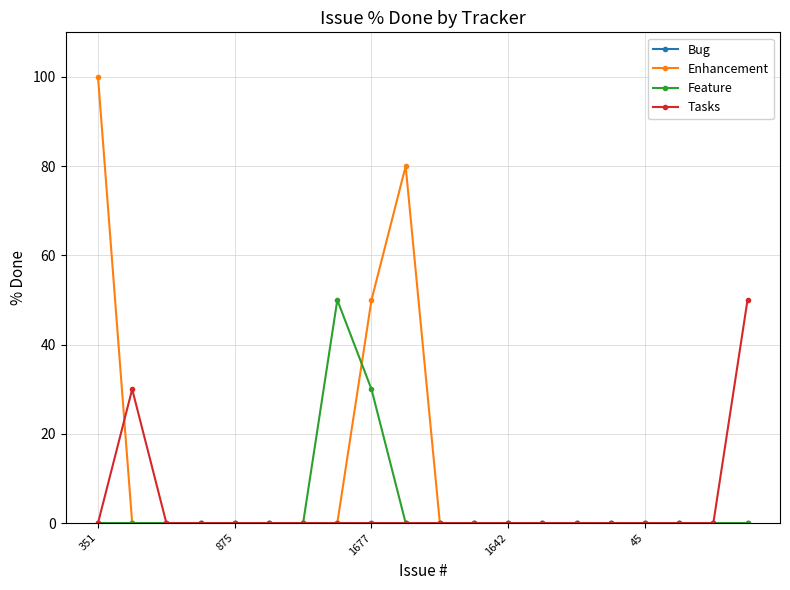

Which series has the widest spread of values?

Enhancement